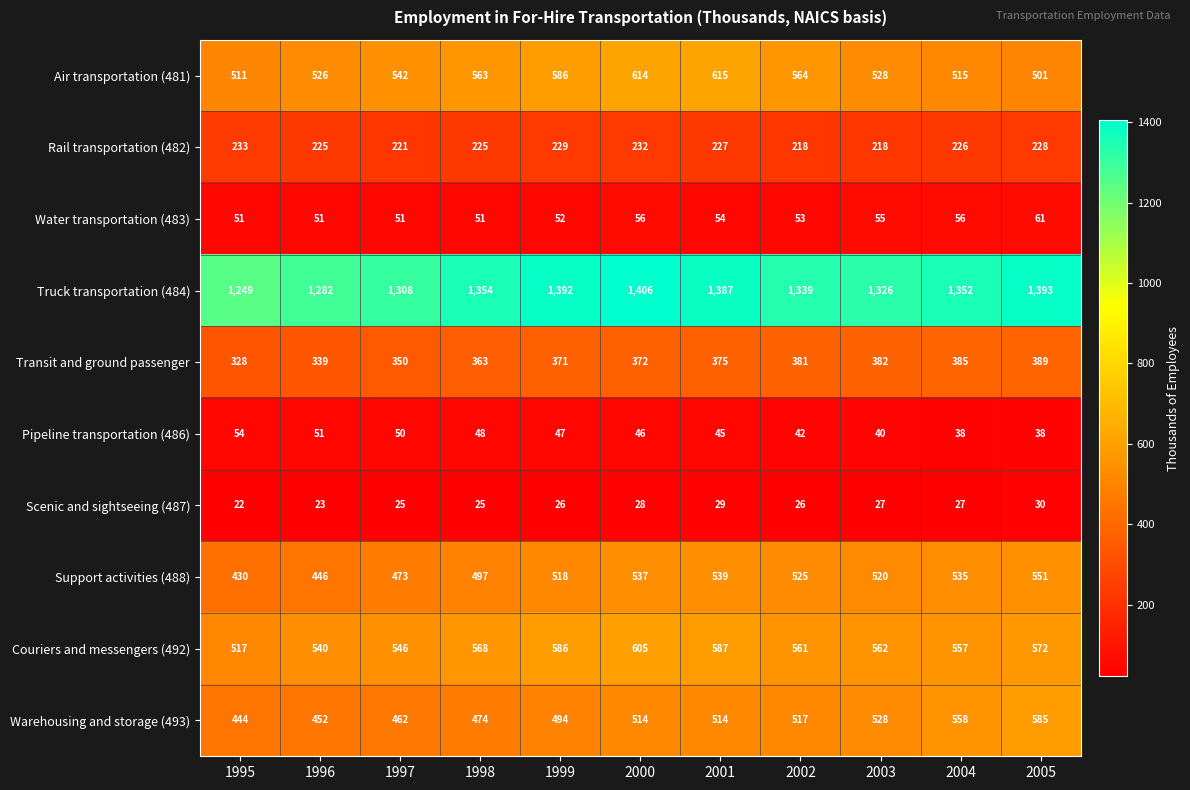

Is it true that Transit and ground passenger equals 372 at 2000?

True